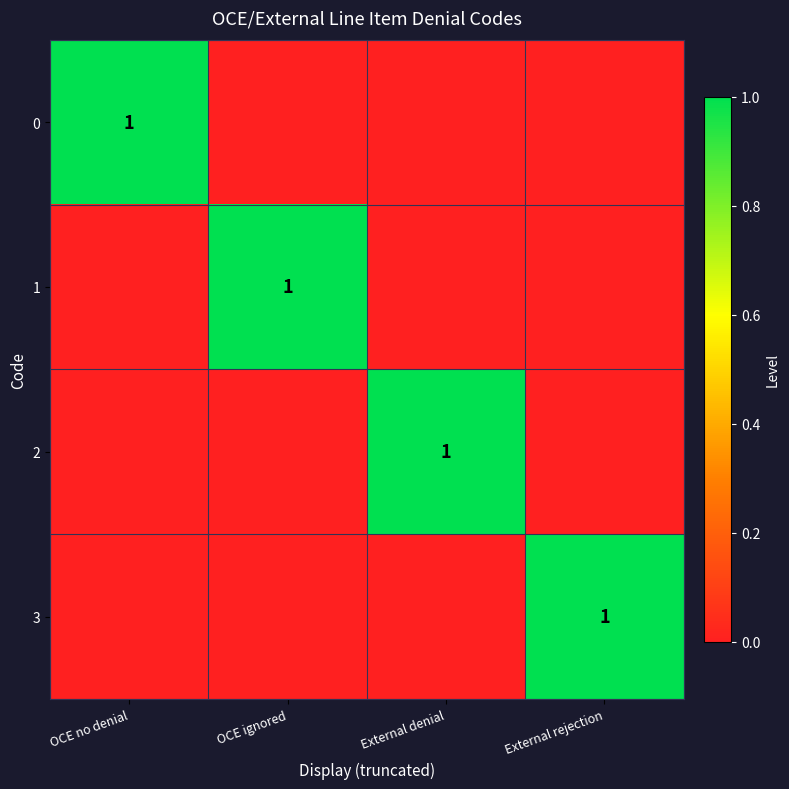

The value of 2 at External denial is 0. True or false?

False